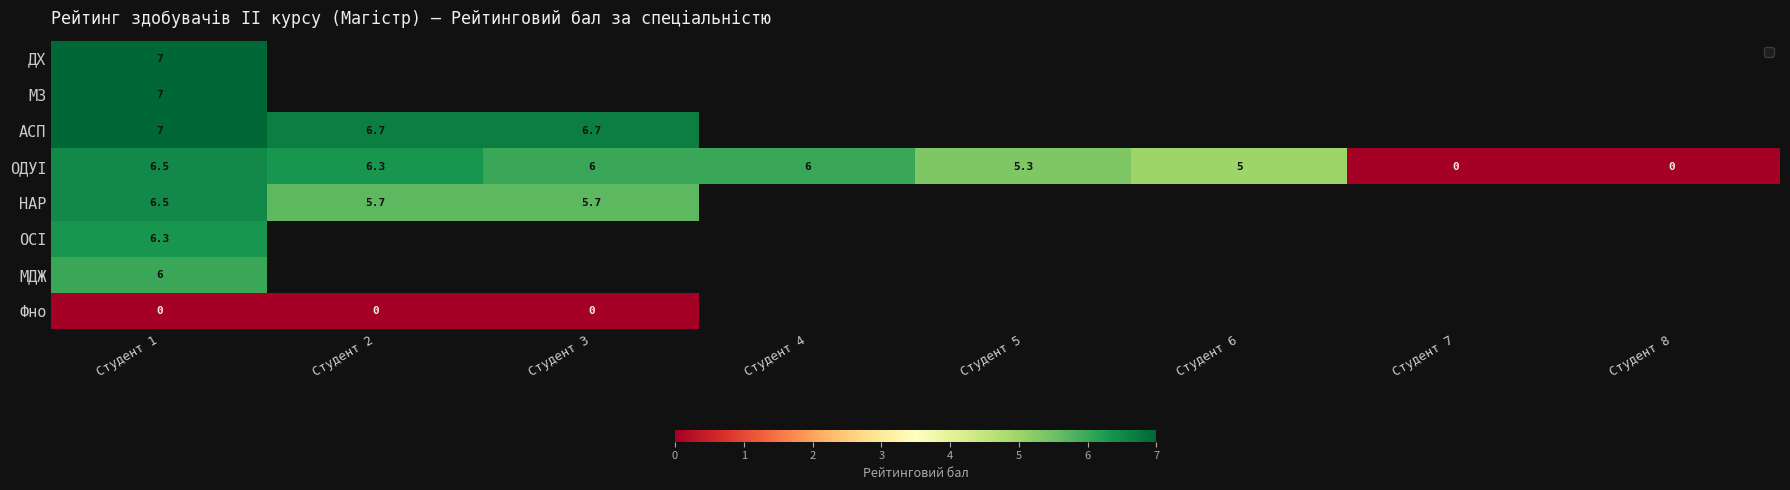

Is it true that НАР equals 5.7 at Студент 2?

True